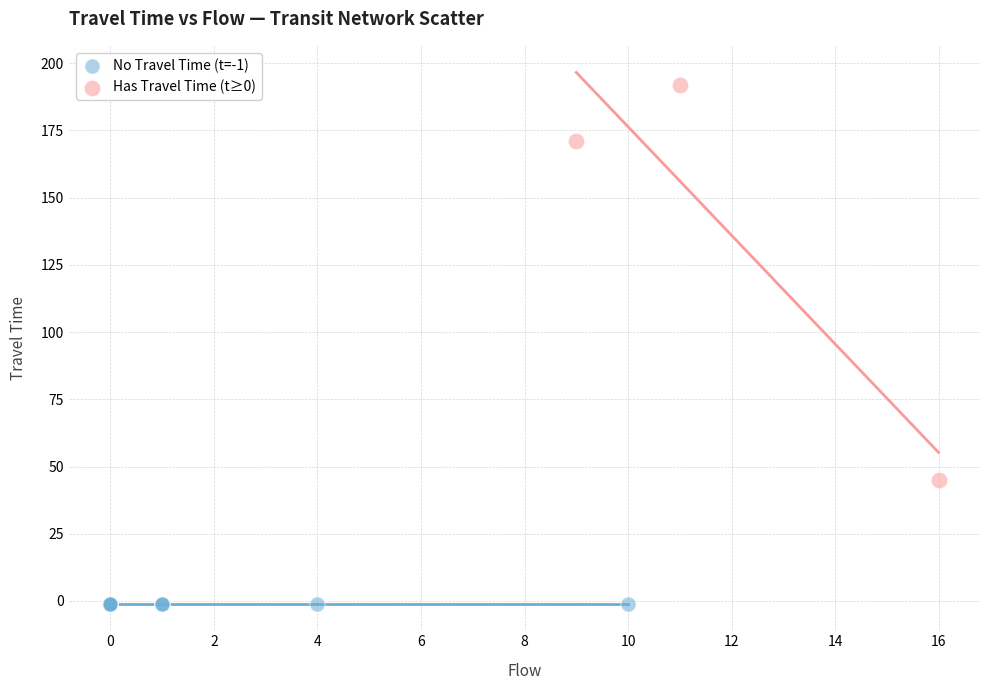

Which series contains the lowest Y value?

No Travel Time (t=-1)